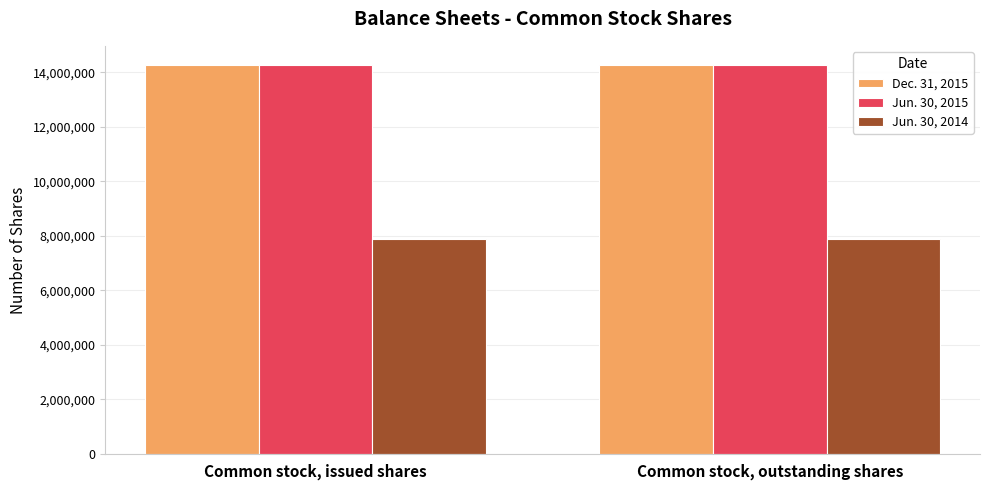

Does the chart contain stacked bars?

No